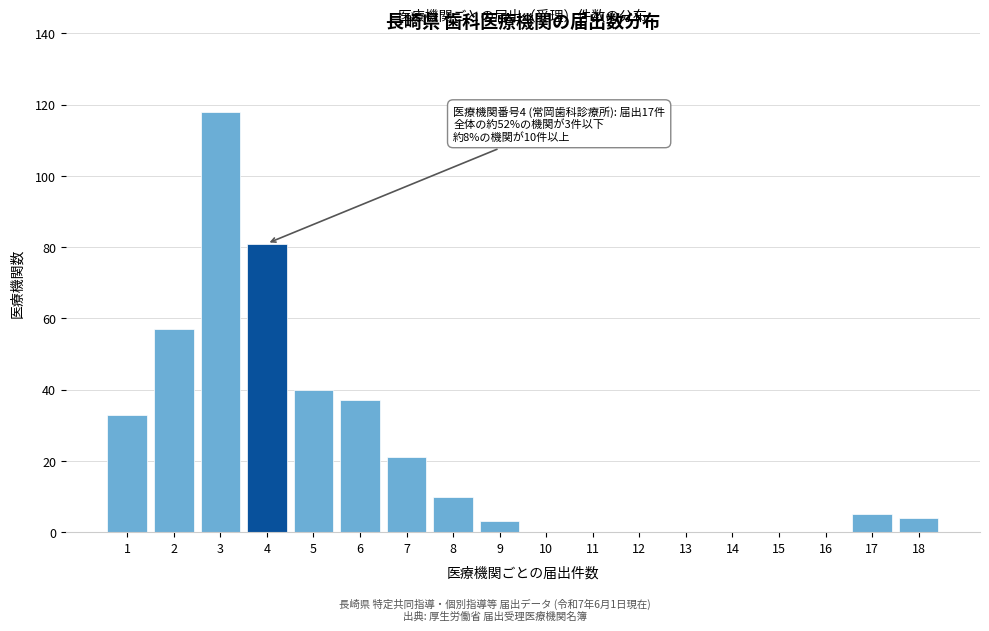

Reading left to right, list all the values displayed in this chart.

1=33	2=57	3=118	4=81	5=40	6=37	7=21	8=10	9=3	10=0	11=0	12=0	13=0	14=0	15=0	16=0	17=5	18=4